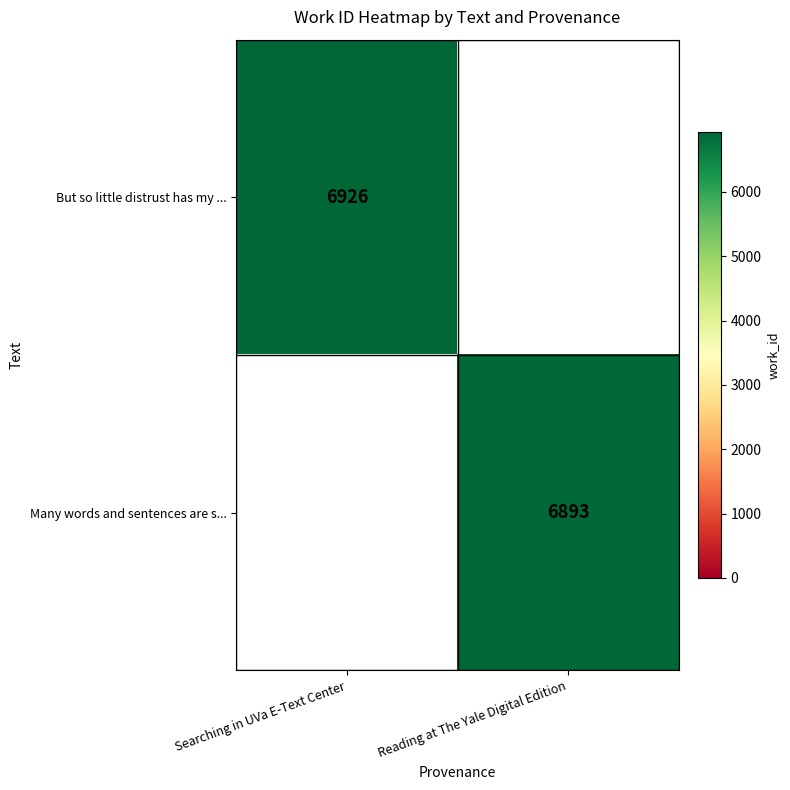

What is the sum of the Many words and sentences are s... values at Reading at The Yale Digital Edition and Searching in UVa E-Text Center?

6893